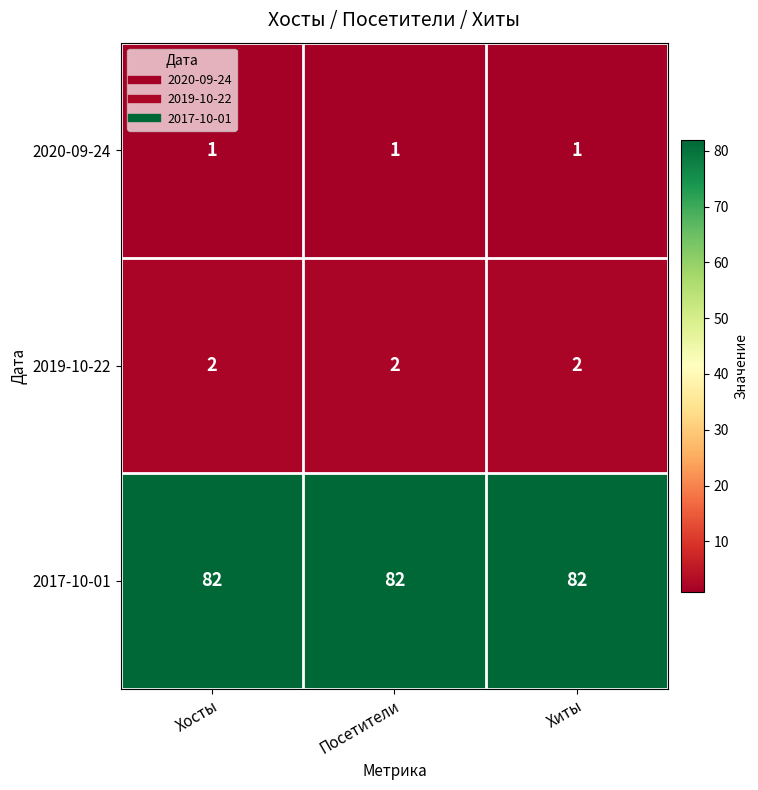

True or false: 2017-10-01 has a value of 108 at Хосты.

False